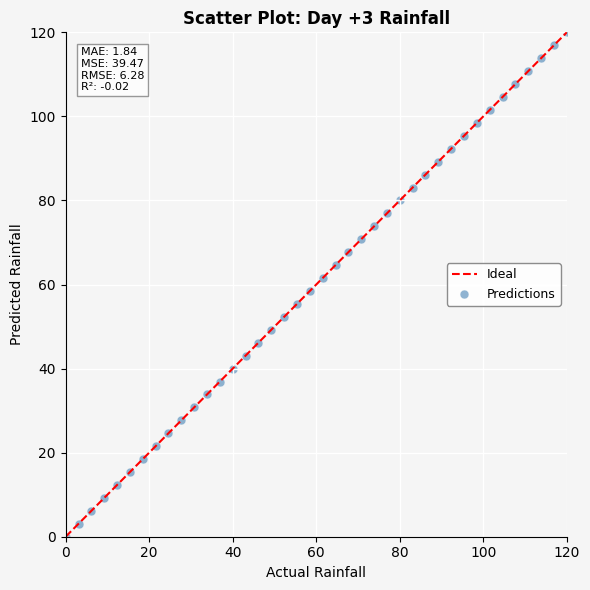

What is the range of X values (max minus min)?

120.0